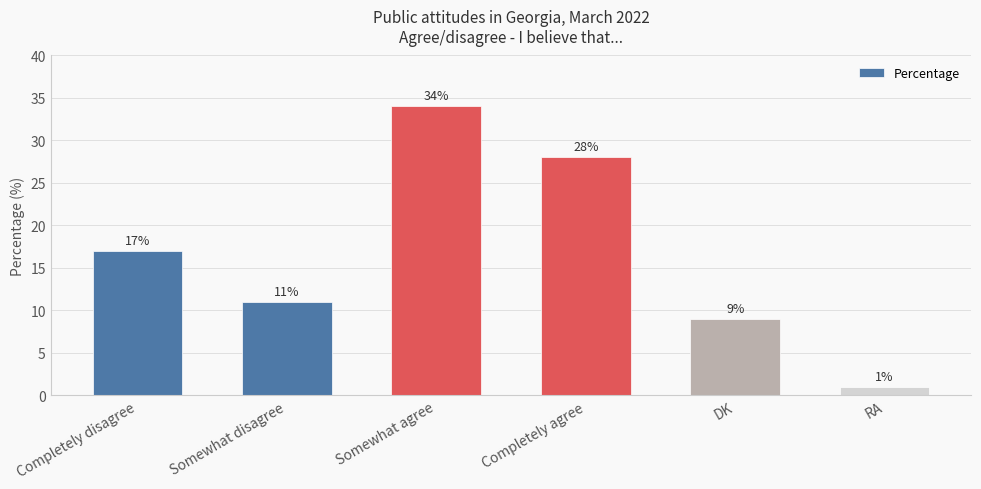

List the labels in order of value, largest first.

Somewhat agree, Completely agree, Completely disagree, Somewhat disagree, DK, RA